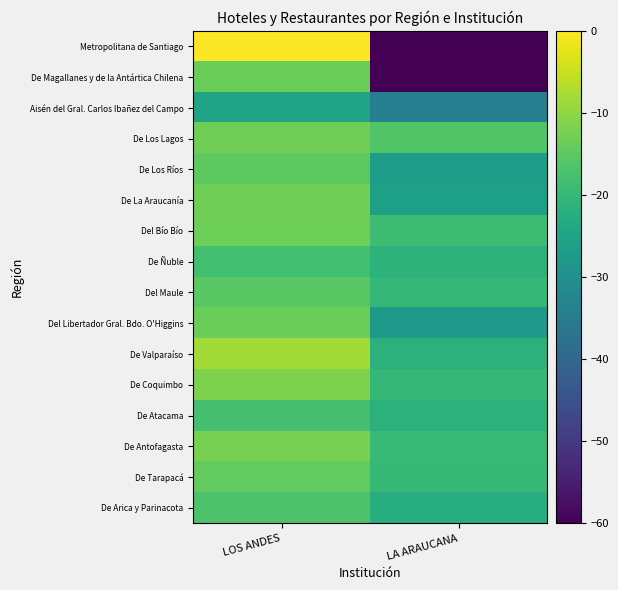

At which category does the chart reach its peak across all series?

LOS ANDES